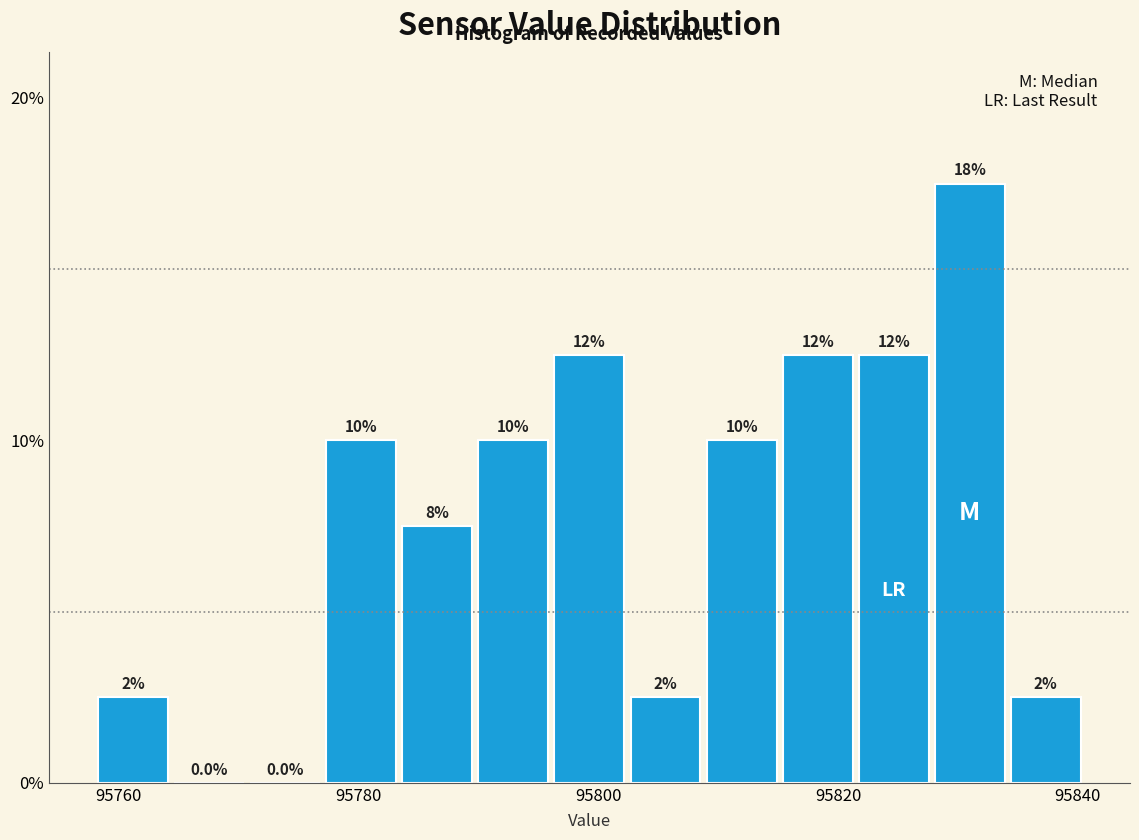

Around what value on the x-axis is the tallest bar? Give the approximate position of its centre, as read against the axis.

95830